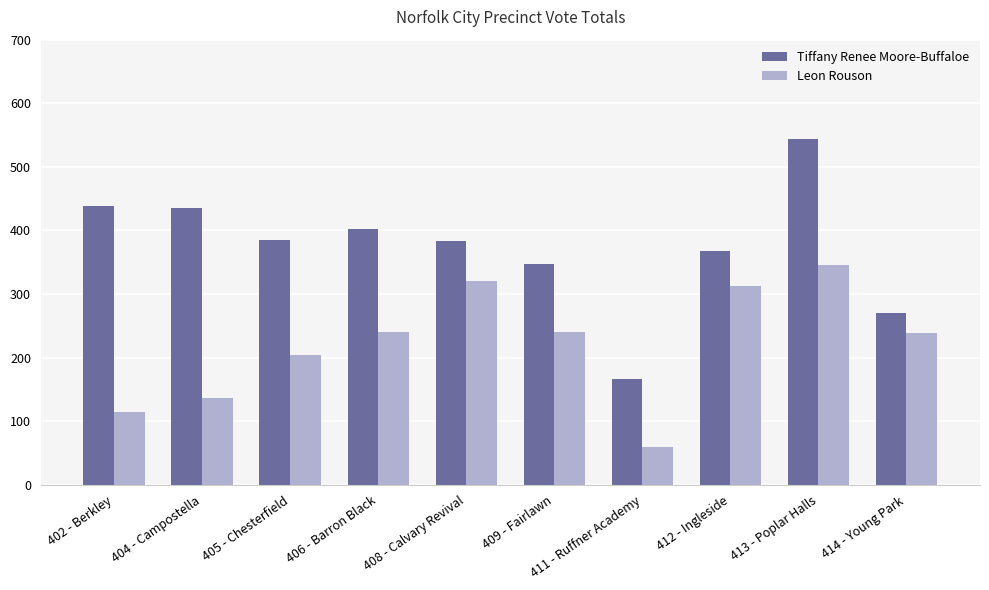

Count the number of categories in the chart.

10